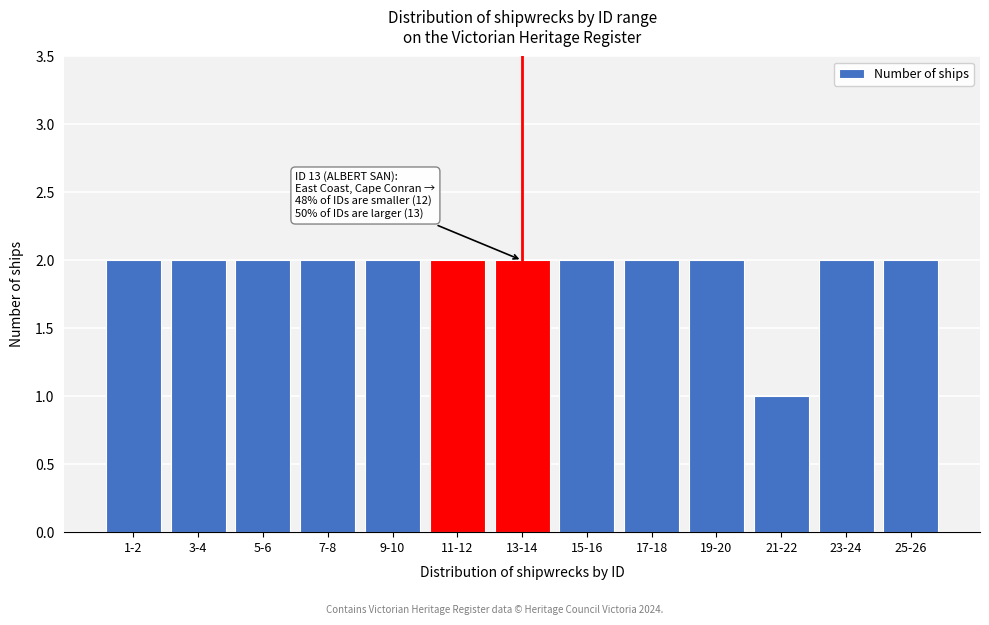

Reading left to right, transcribe all the data shown in this chart.

2	2	2	2	2	2	2	2	2	2	1	2	2